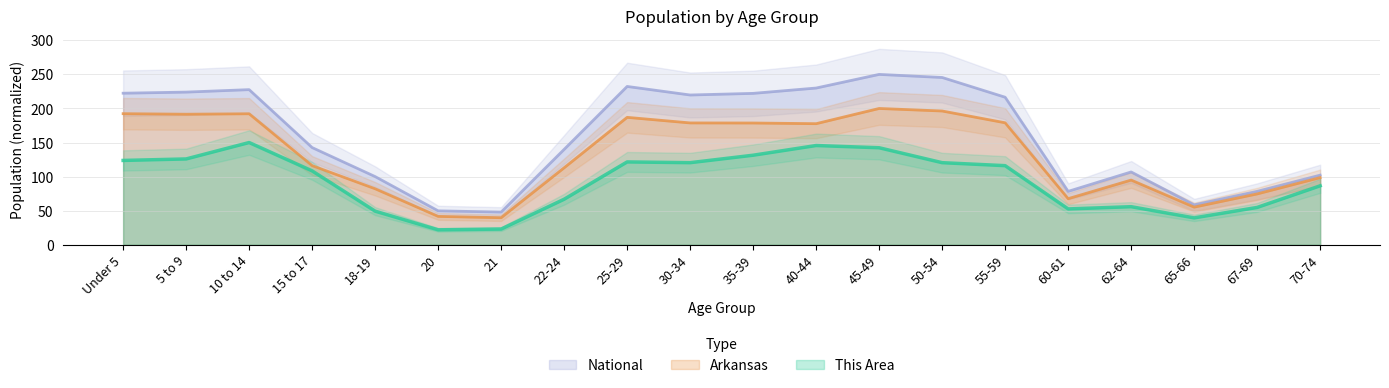

At 18-19, list the series in order from smallest to largest.

This Area, Arkansas, National